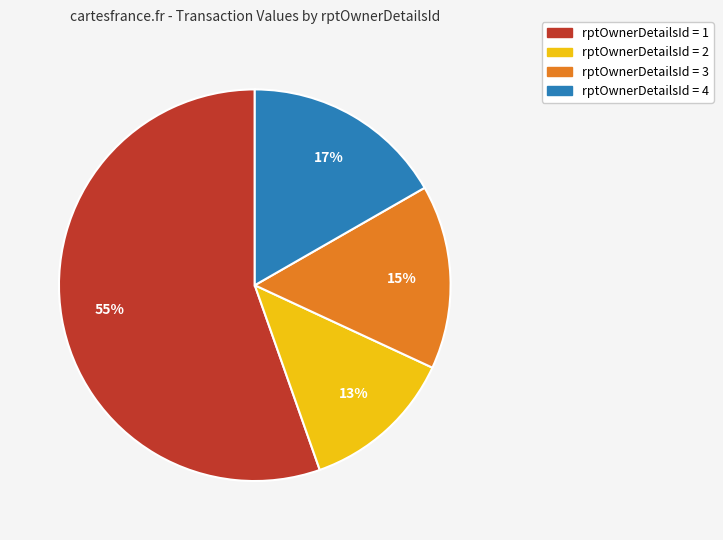

Is there a majority slice in this chart?

Yes